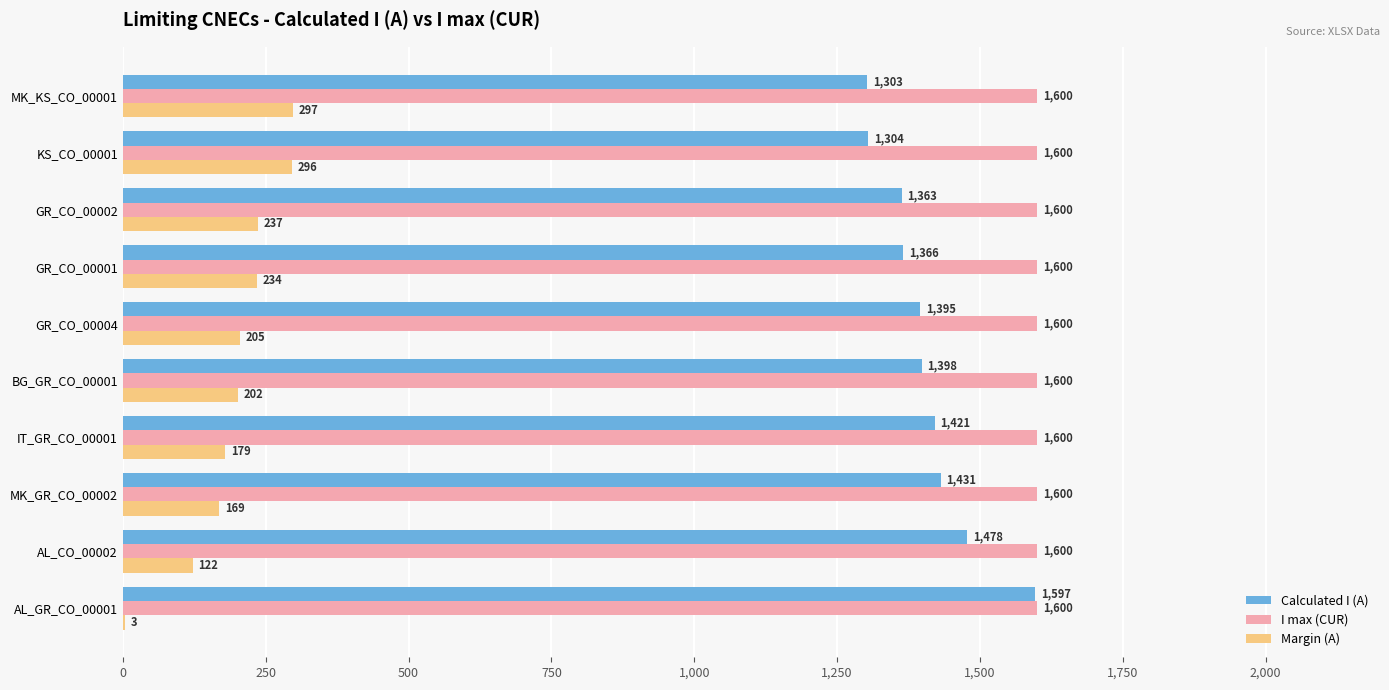

Which category has the highest value in the Calculated I (A) series?

AL_GR_CO_00001